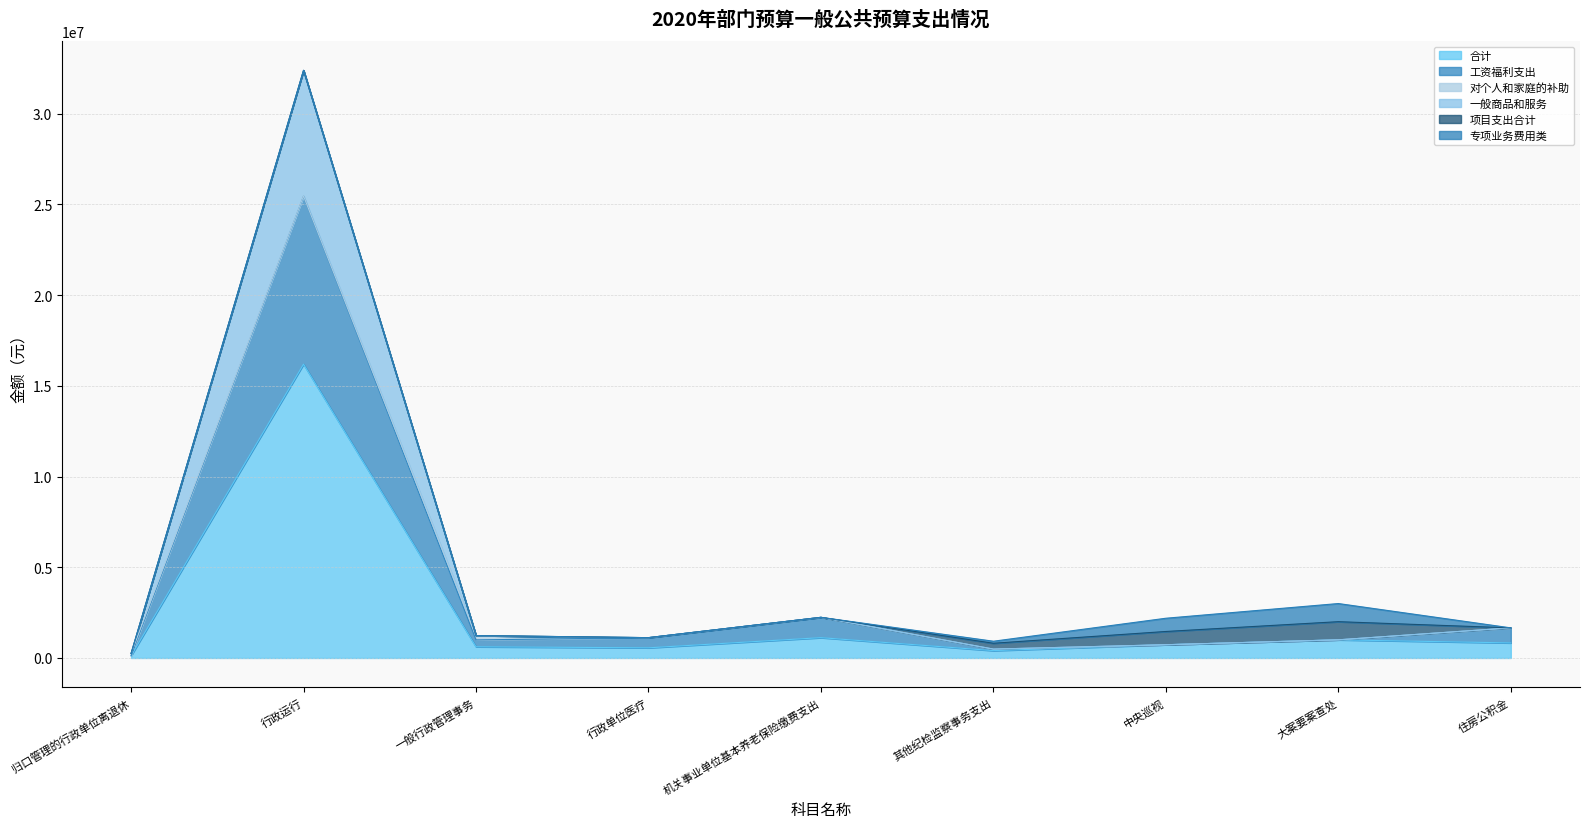

What is the approximate value of 工资福利支出 at 住房公积金?

1659133.4